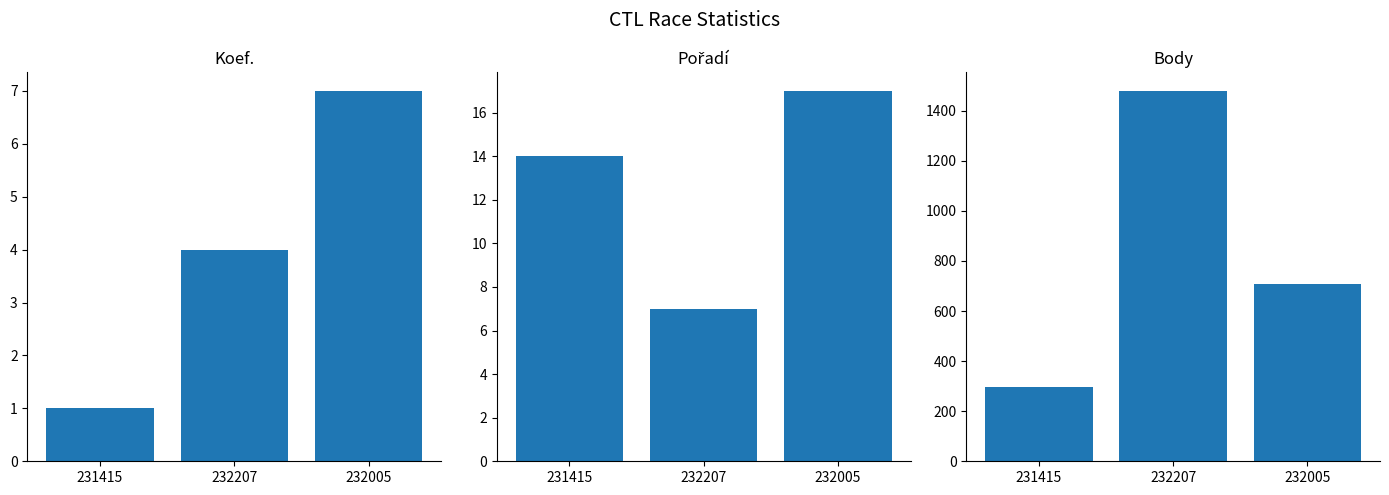

What are all the series names shown in the legend?

Koef., Pořadí, Body